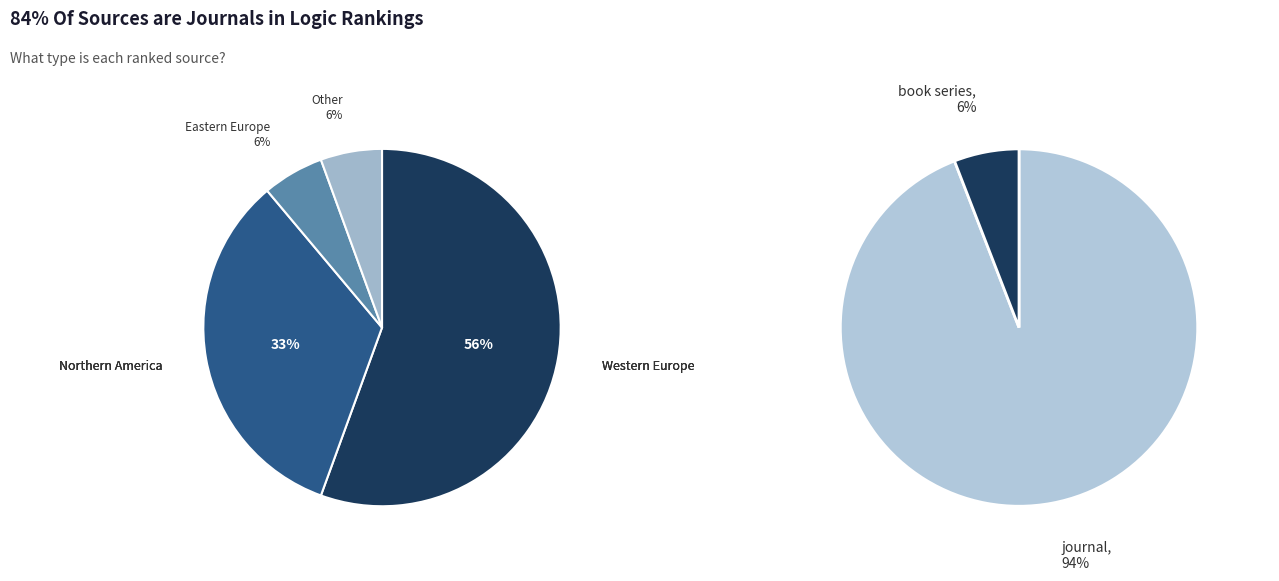

What percentage do journal and book series together represent?

100.0%